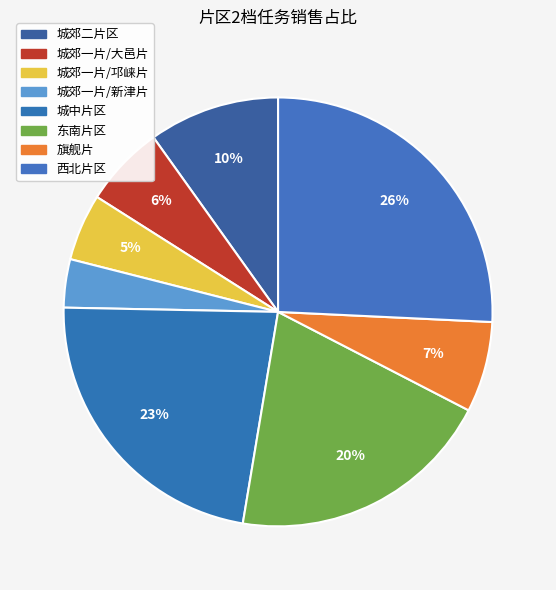

What is the total percentage of 城郊一片/新津片 and 城郊一片/大邑片?

9.8%